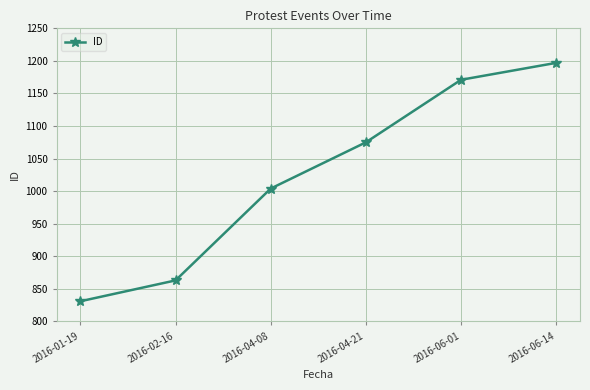

Where is the data nearest to the value 1014?

2016-04-08